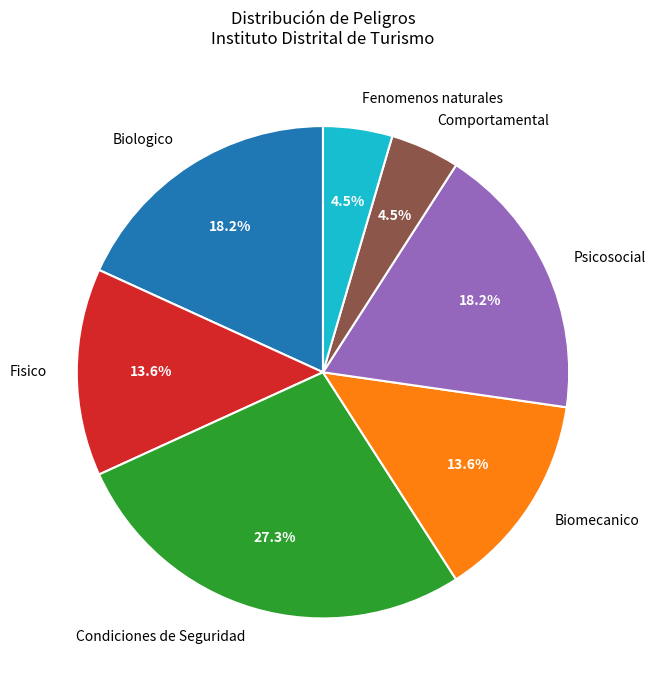

Which slice is the largest?

Condiciones de Seguridad